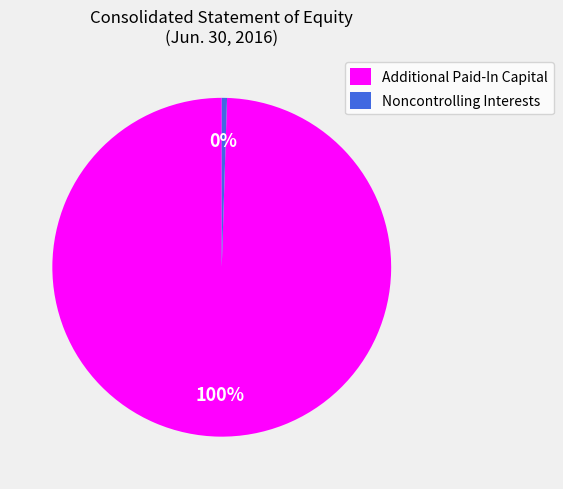

To the nearest percent, what is the combined percentage of Additional Paid-In Capital and Noncontrolling Interests?

100%